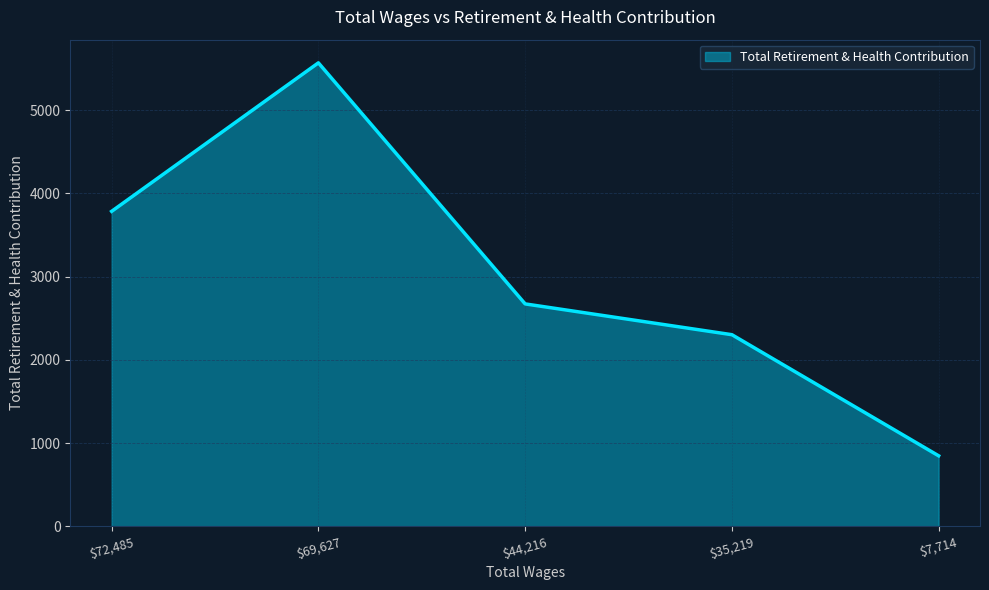

Read the value at $44,216, to the nearest 50.

2650